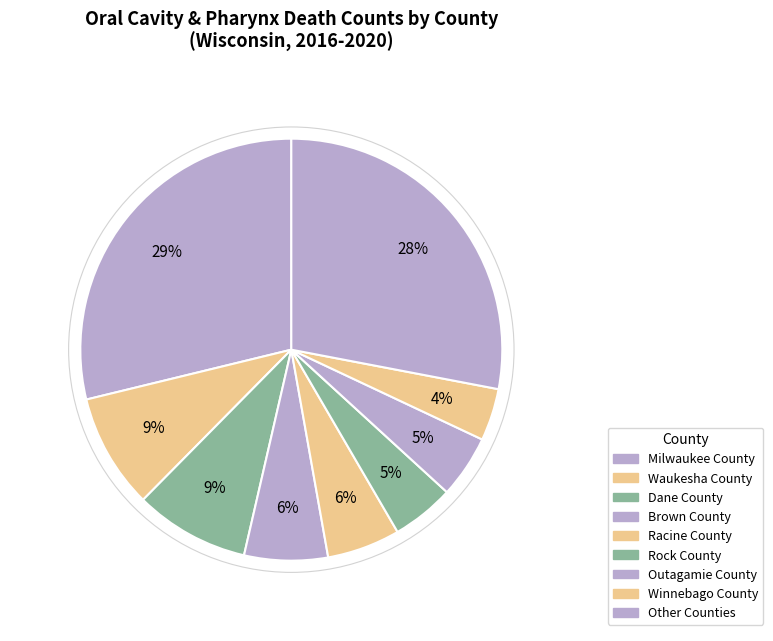

Count the number of slices in the pie.

9